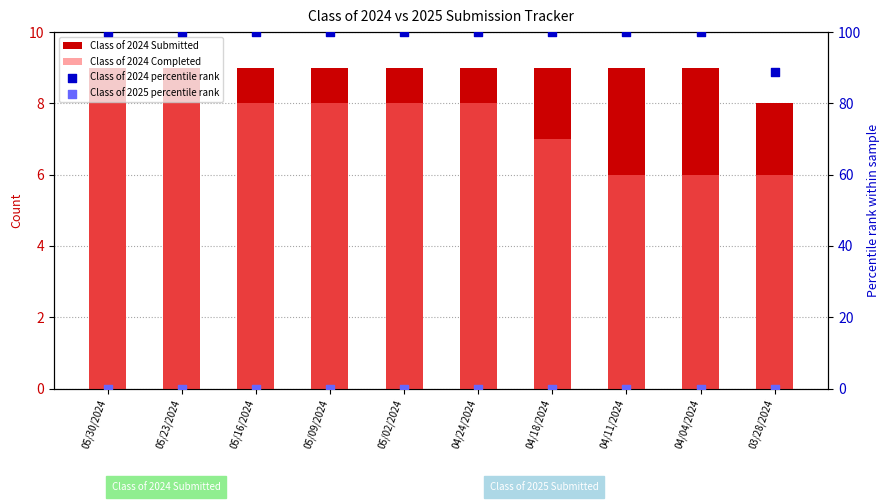

Which series contains the highest Y value?

Class of 2024 percentile rank